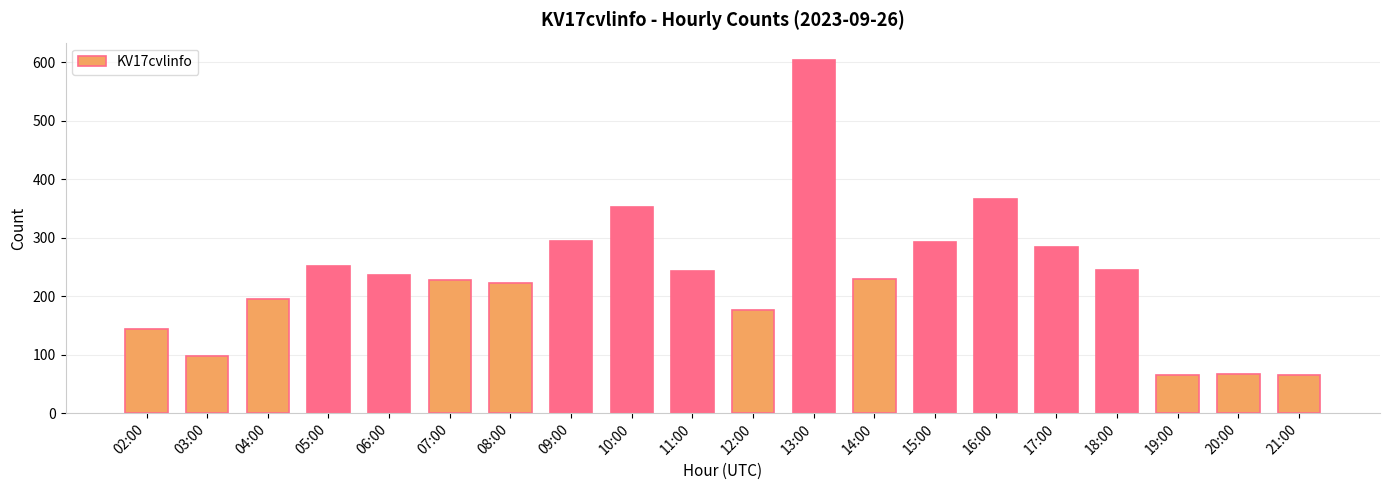

What is the difference between the values at 12:00 and 20:00?

109